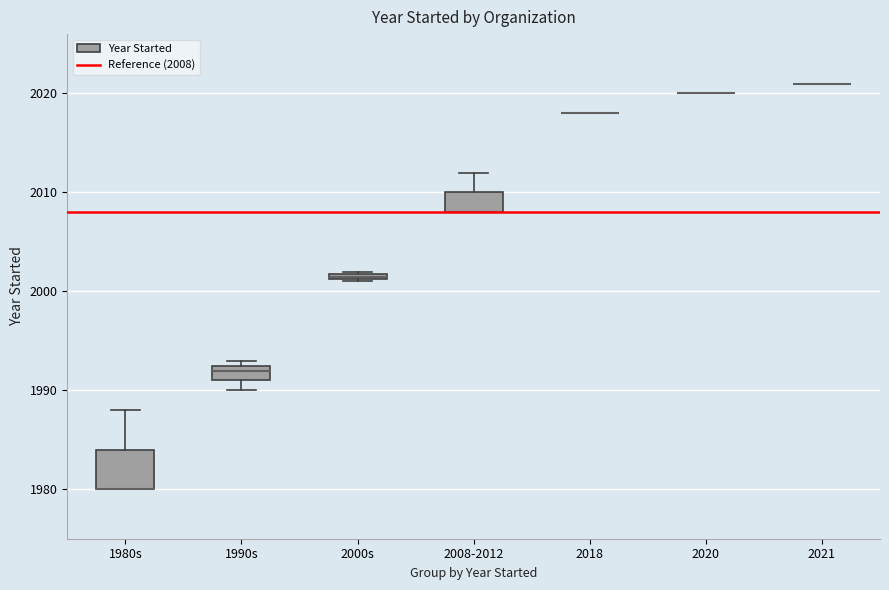

Comparing the boxes themselves (not the whiskers), which one is the tallest?

1980s